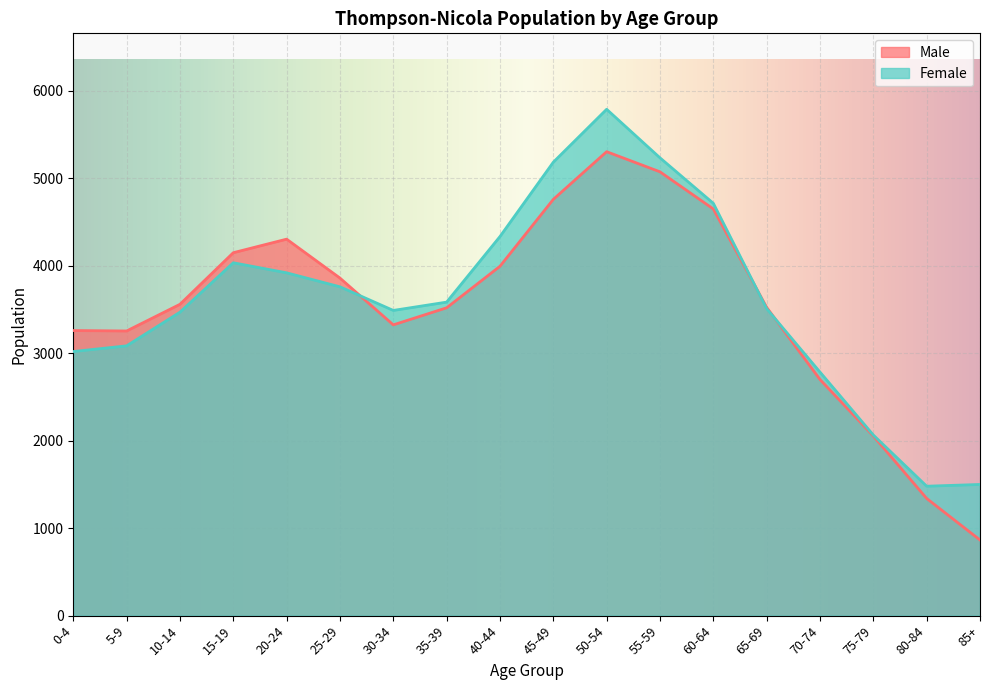

How many interior local peaks does the Female series have?

2